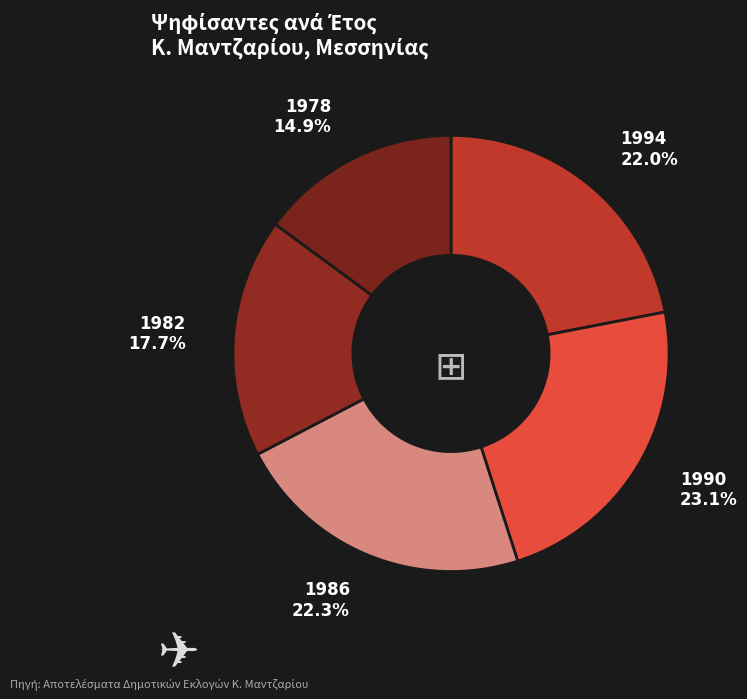

Is there any slice that represents more than half of the pie?

No